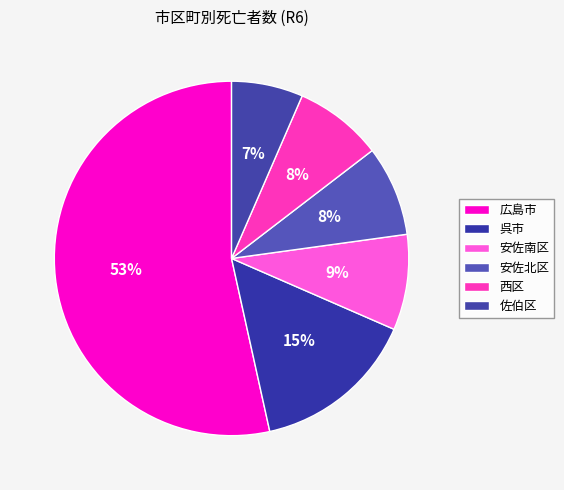

How many slices are in this pie chart?

6